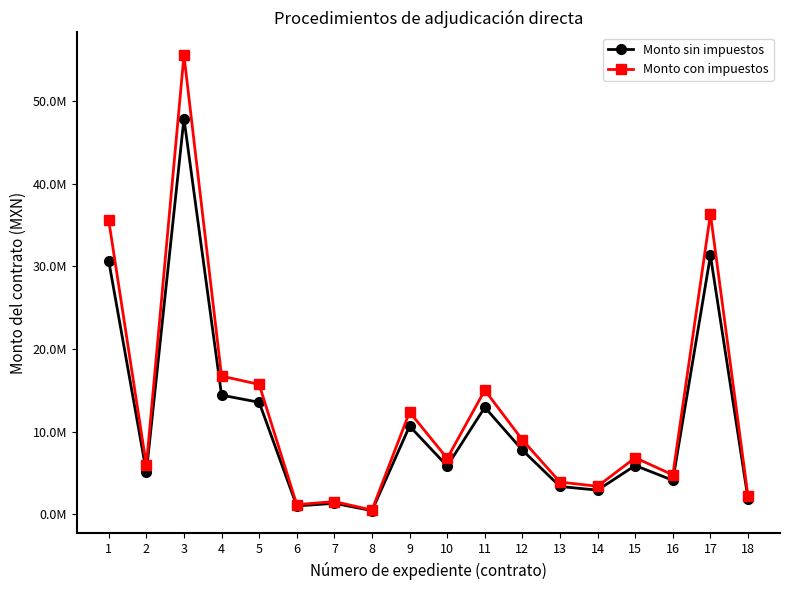

The value of Monto con impuestos at 1 is 35529060.0. True or false?

True